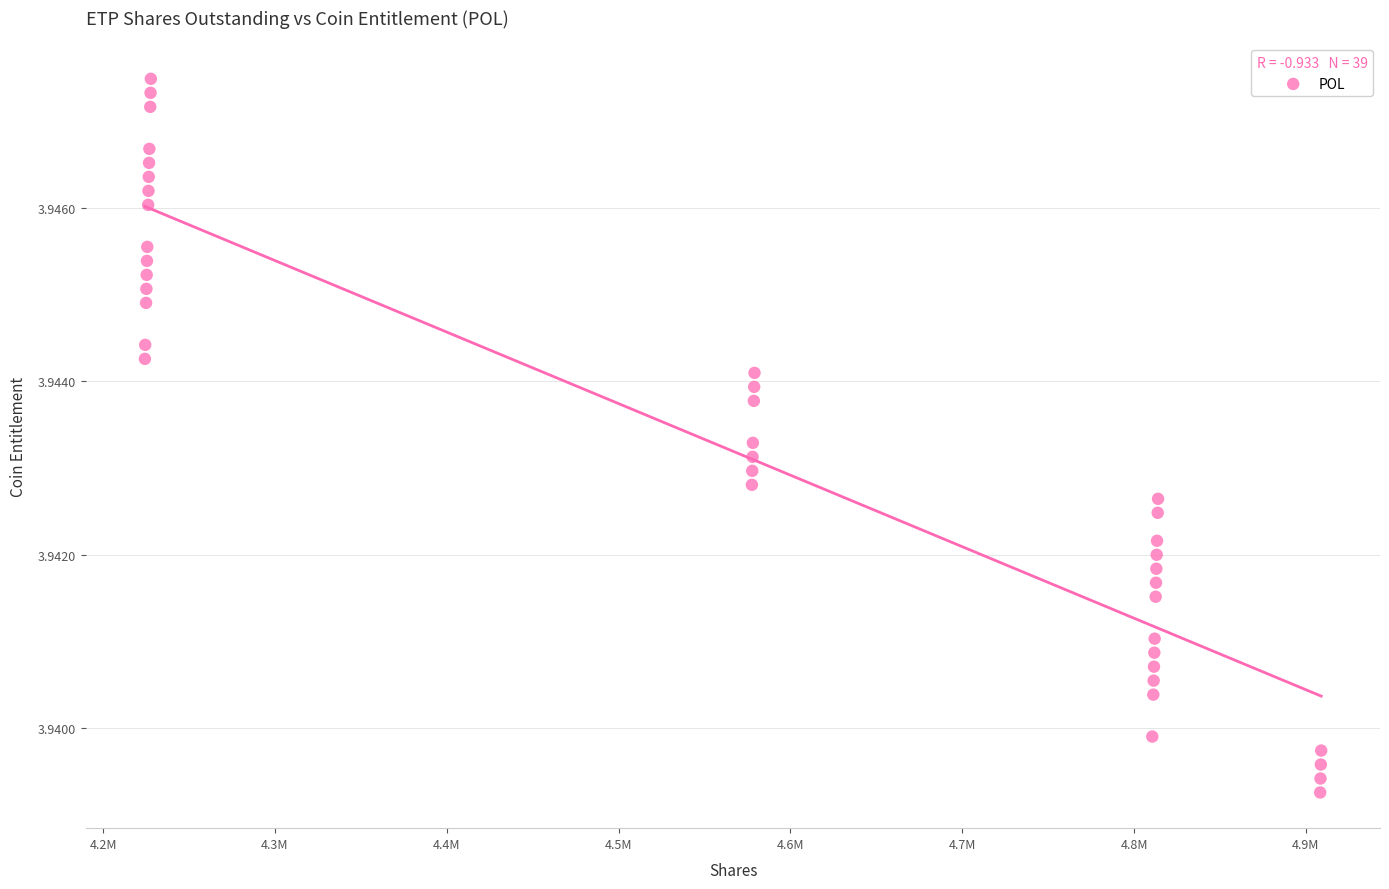

What is the range of X values (max minus min)?

684609.1